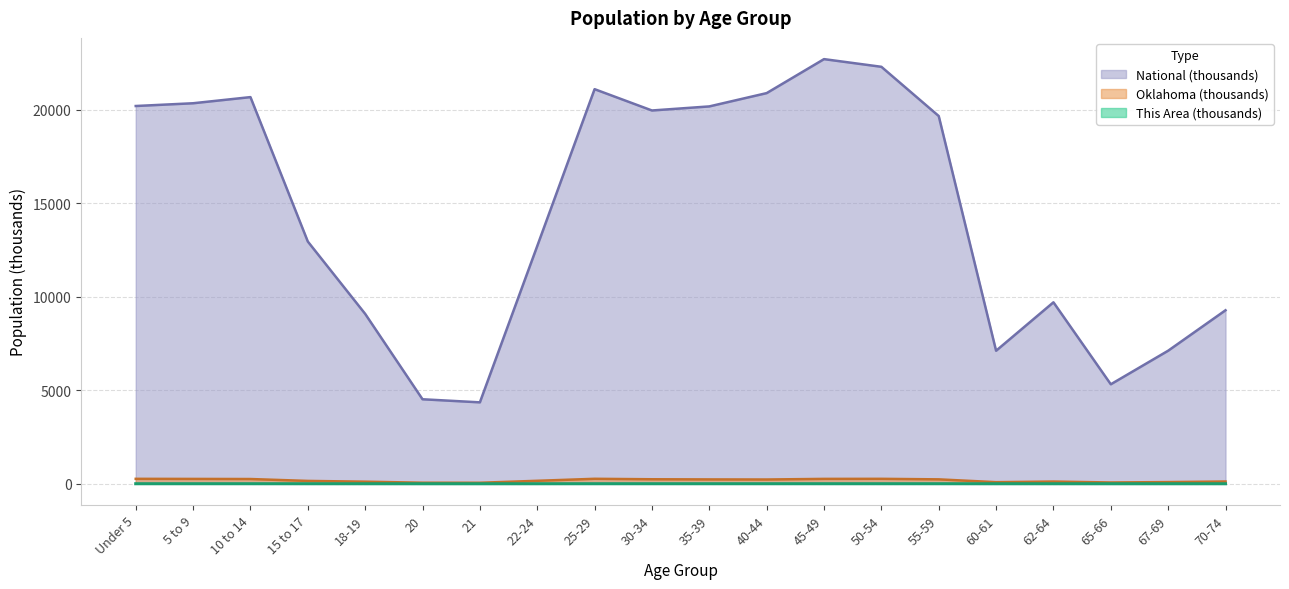

What is the greatest value displayed?

22708.6